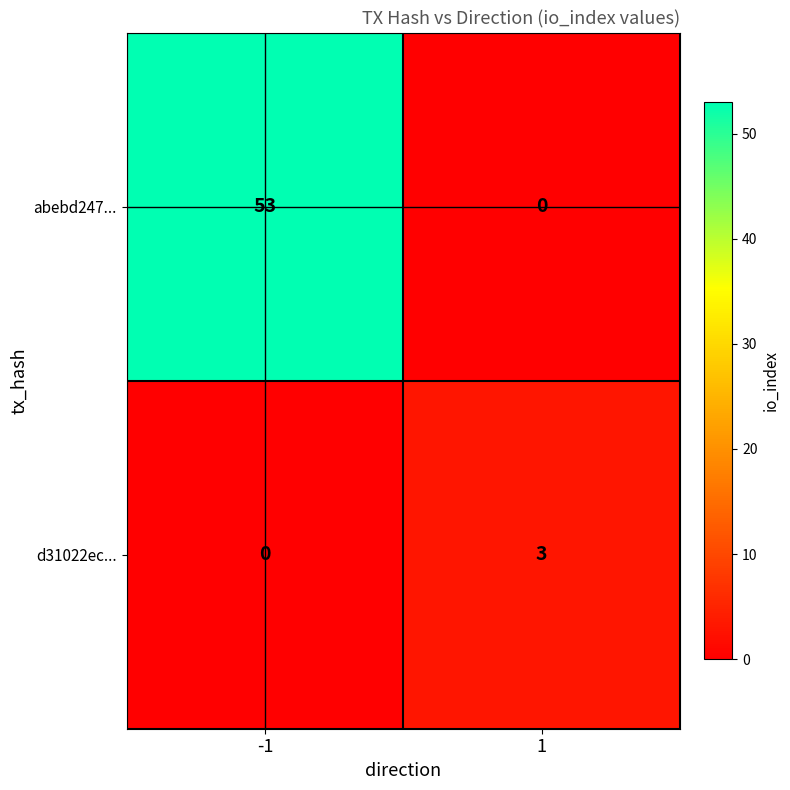

How many categories are shown in the chart?

2